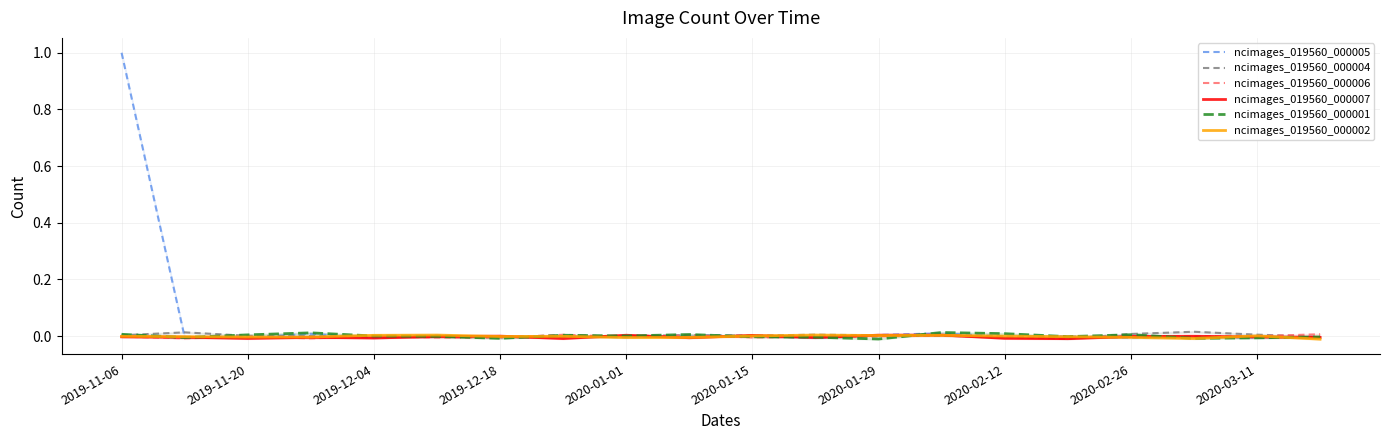

At which category does the chart reach its peak across all series?

2019-11-06